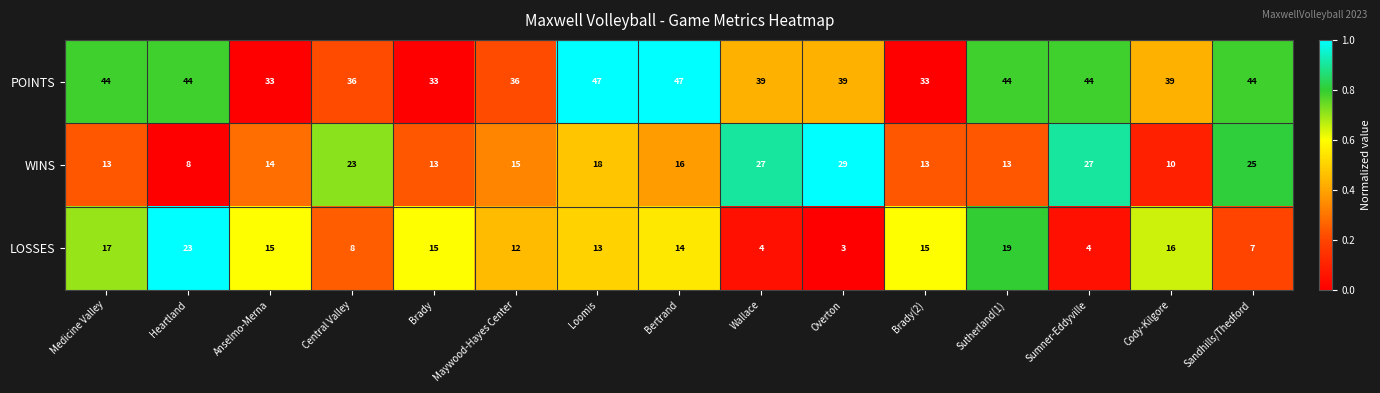

List the series in order of their overall mean, lowest first.

LOSSES, WINS, POINTS